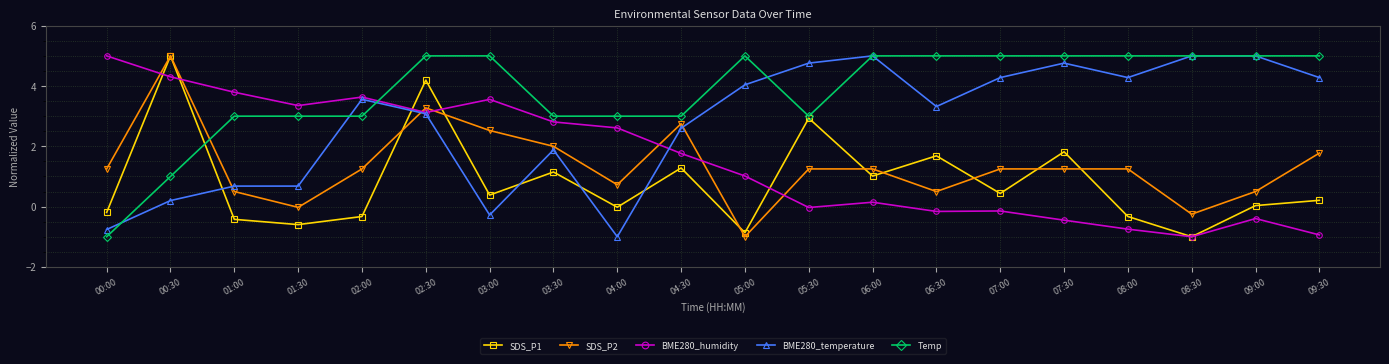

What is the label of the 14th point from the left?

06:30